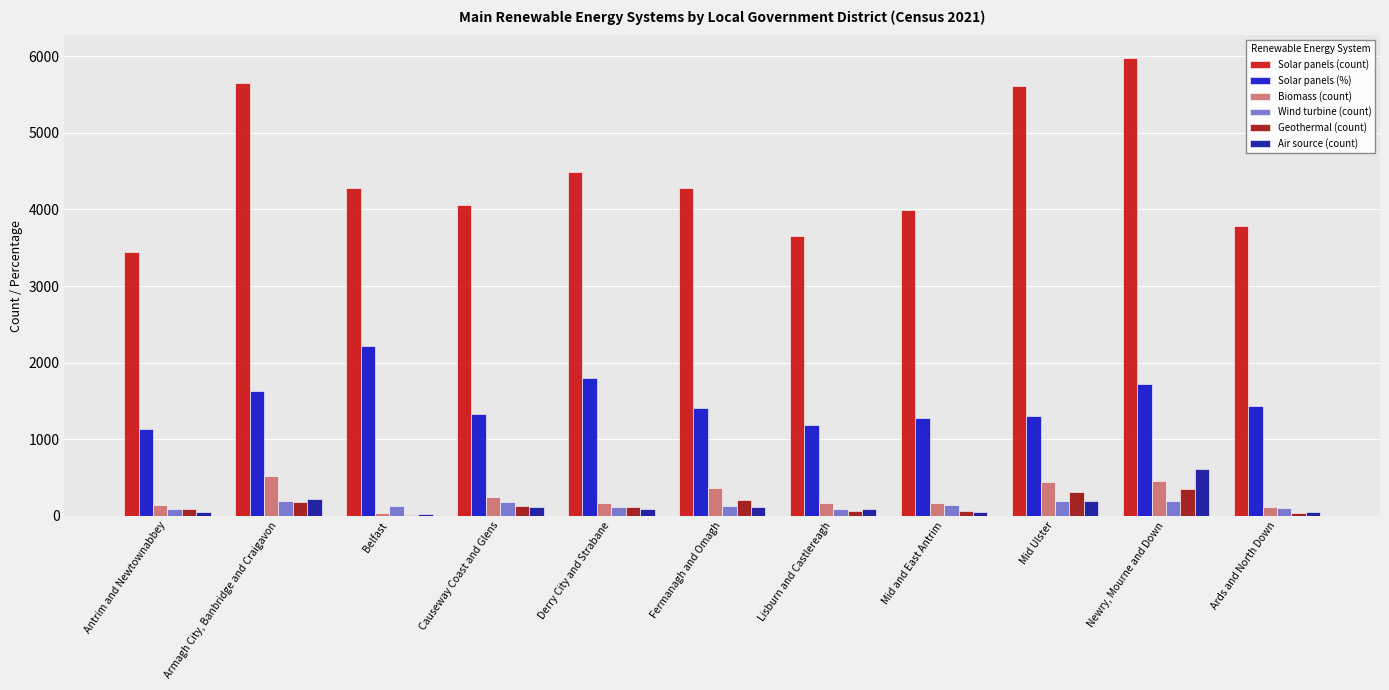

Are the bars grouped side by side (vs. stacked)?

Yes